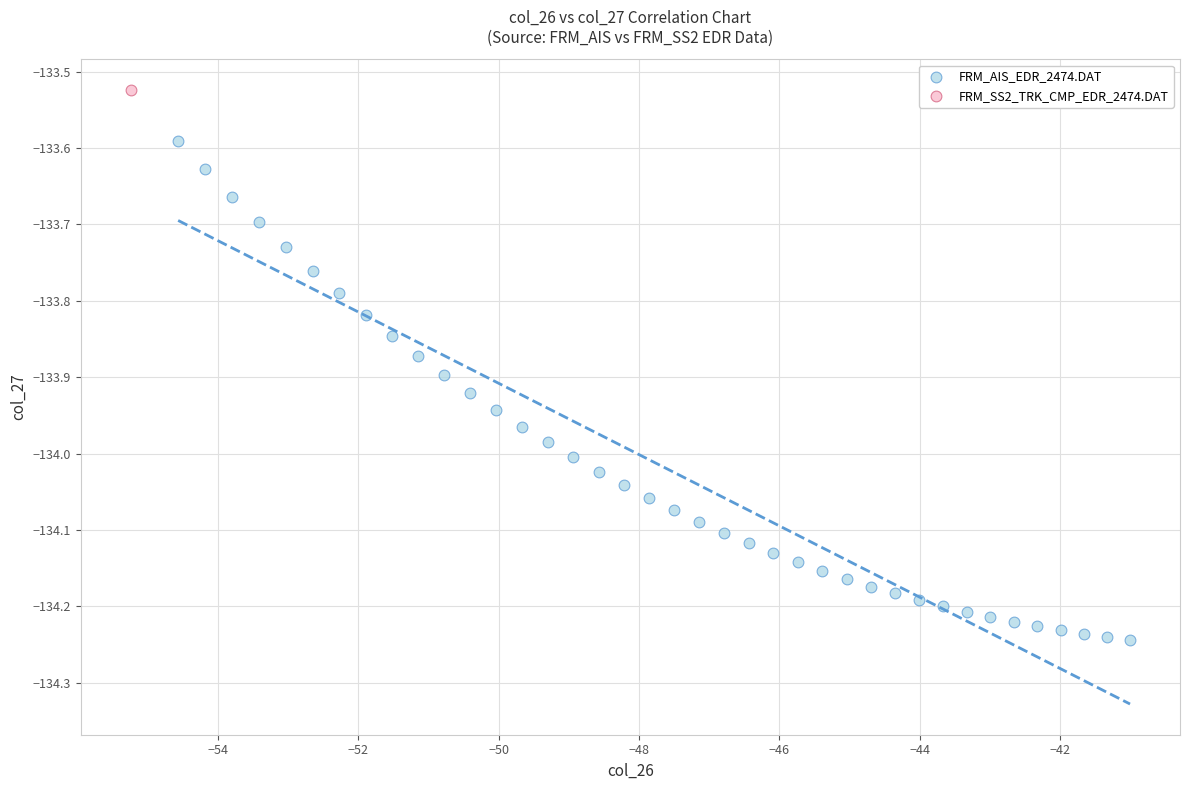

What are all the series names shown in the legend?

FRM_AIS_EDR_2474.DAT, FRM_SS2_TRK_CMP_EDR_2474.DAT